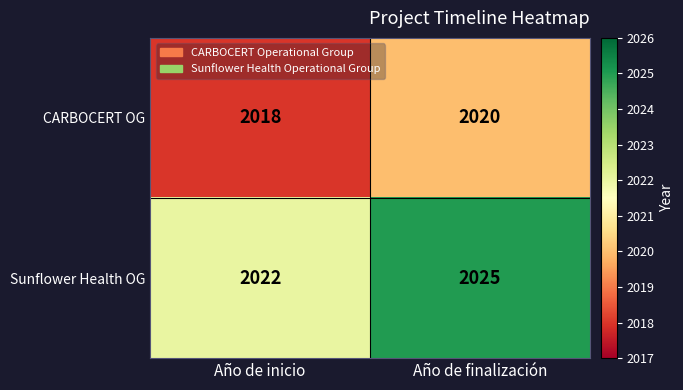

Reading left to right, what are all the values shown in this chart?

CARBOCERT OG: Año de inicio=2018	Año de finalización=2020
Sunflower Health OG: Año de inicio=2022	Año de finalización=2025